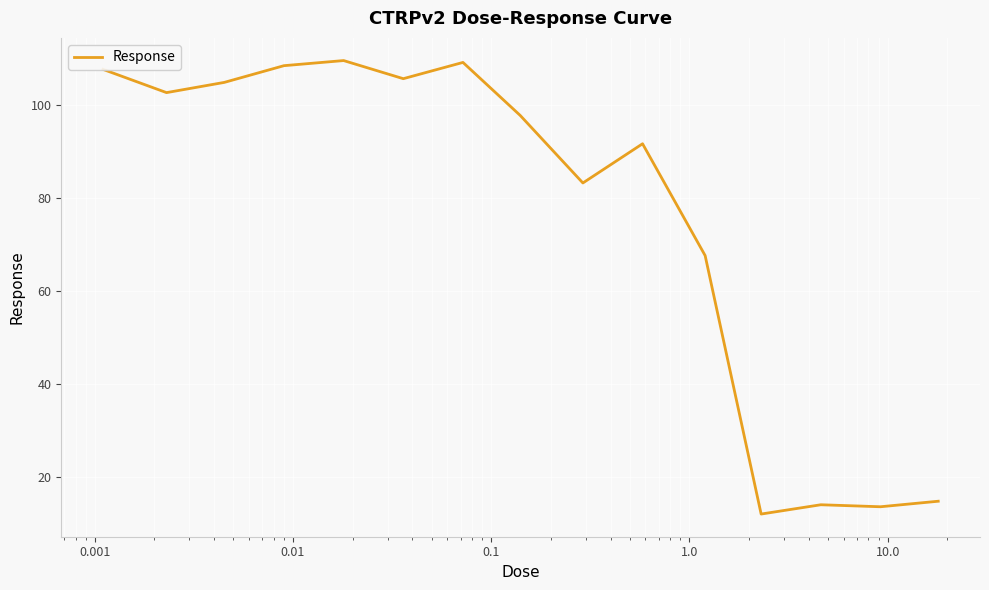

What is the minimum value shown in the chart?

12.0